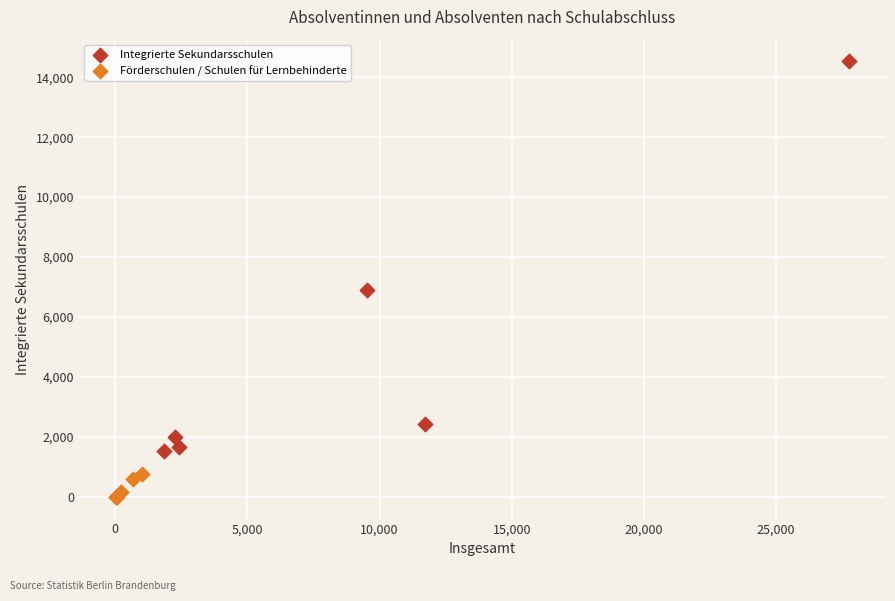

Which series contains the lowest Y value?

Förderschulen / Schulen für Lernbehinderte